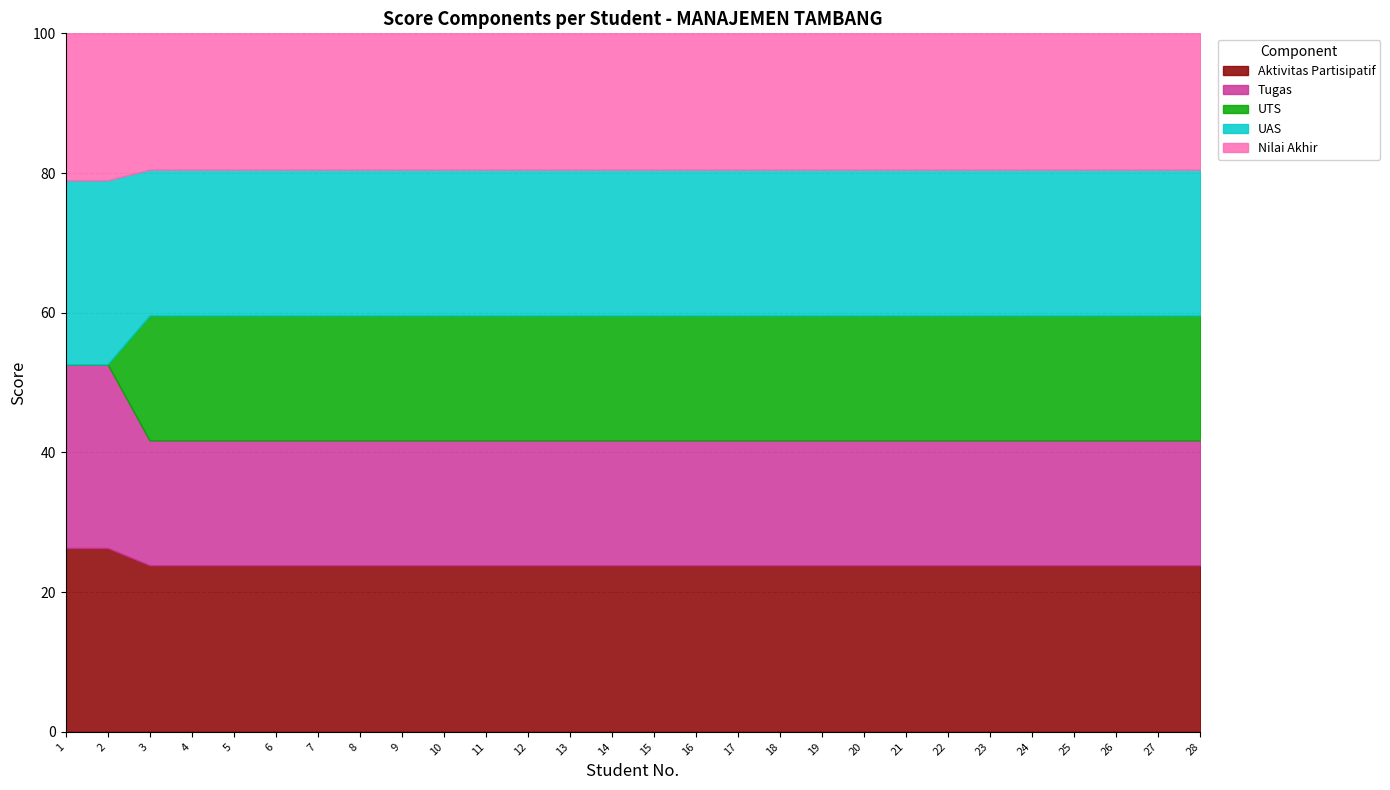

True or false: Aktivitas Partisipatif has a value of 23.8 at 15.

True